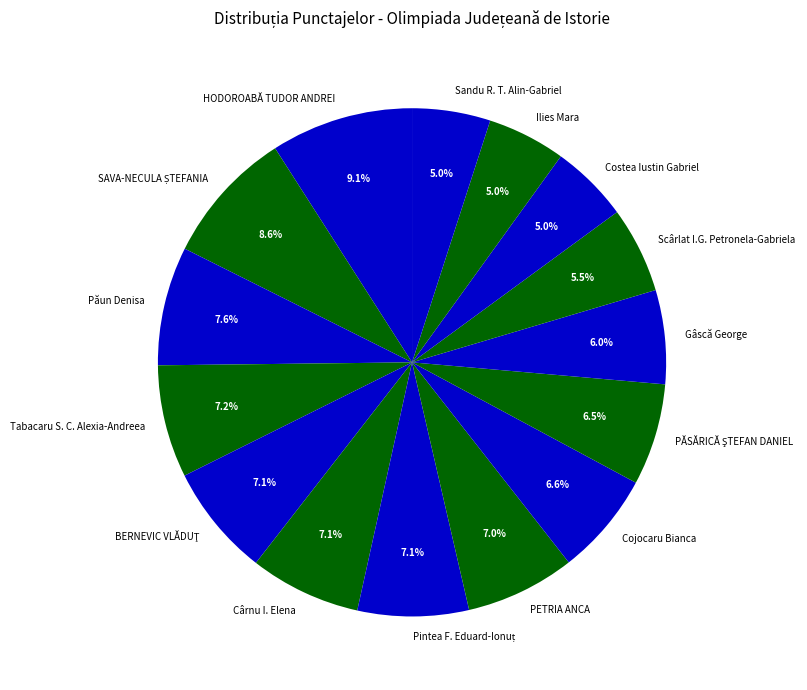

How many segments does this pie chart have?

15